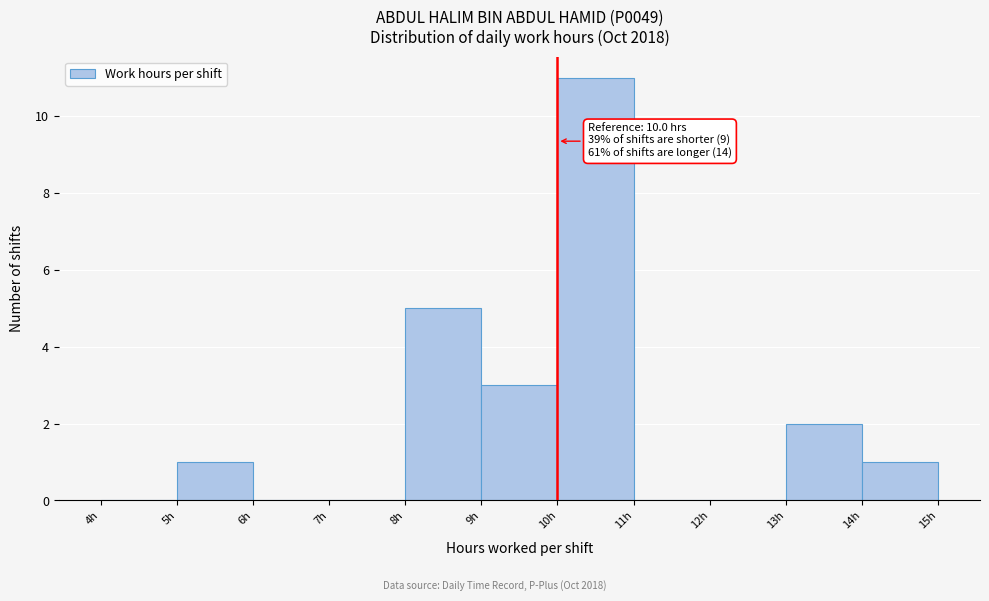

Over which range of the x-axis is the bar tallest?

10 to 11